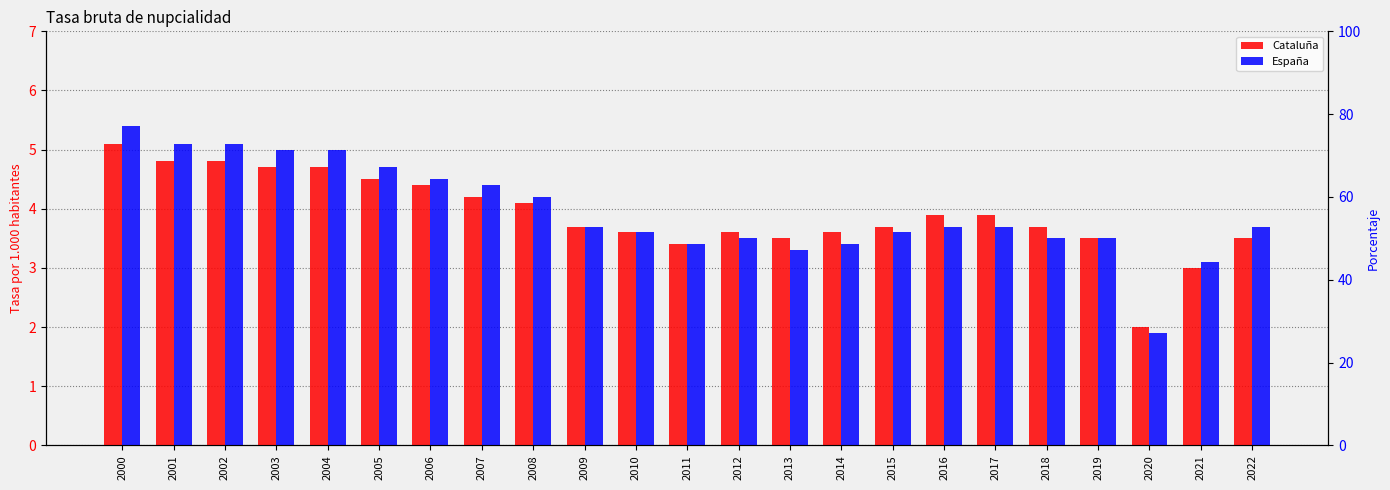

How many bars are there in total?

46